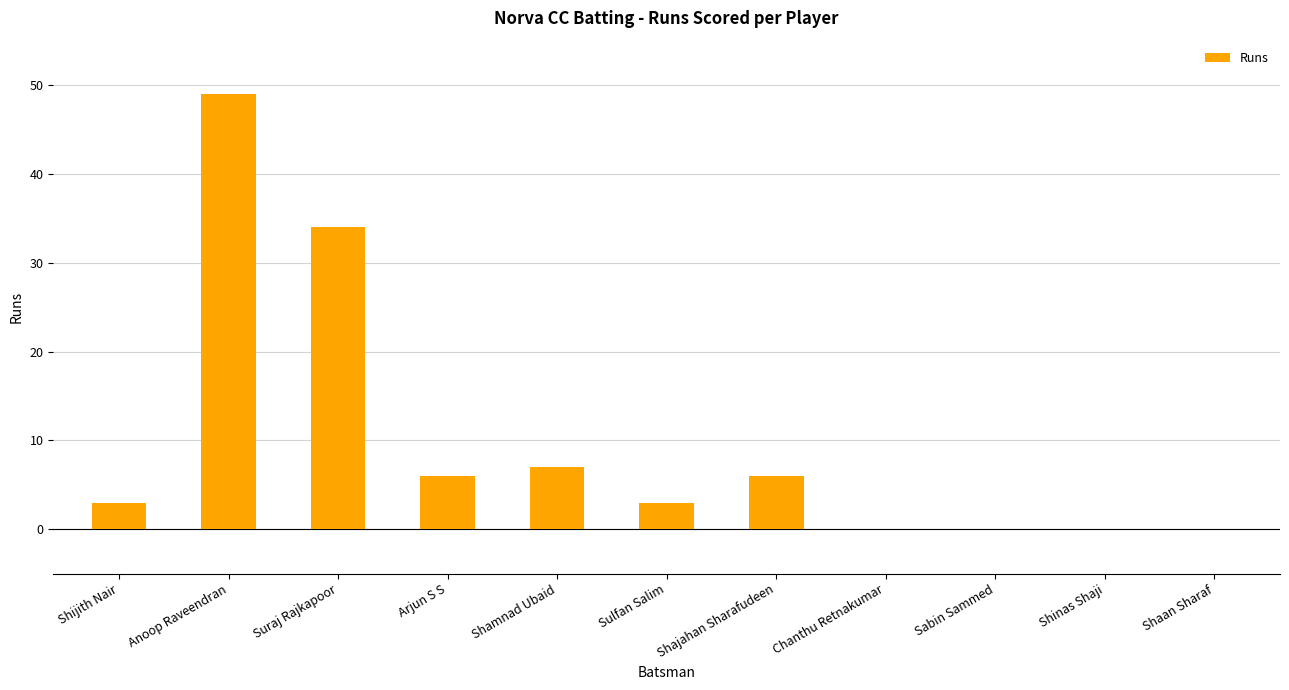

The chart shows a value of 0 at Shinas Shaji. True or false?

True